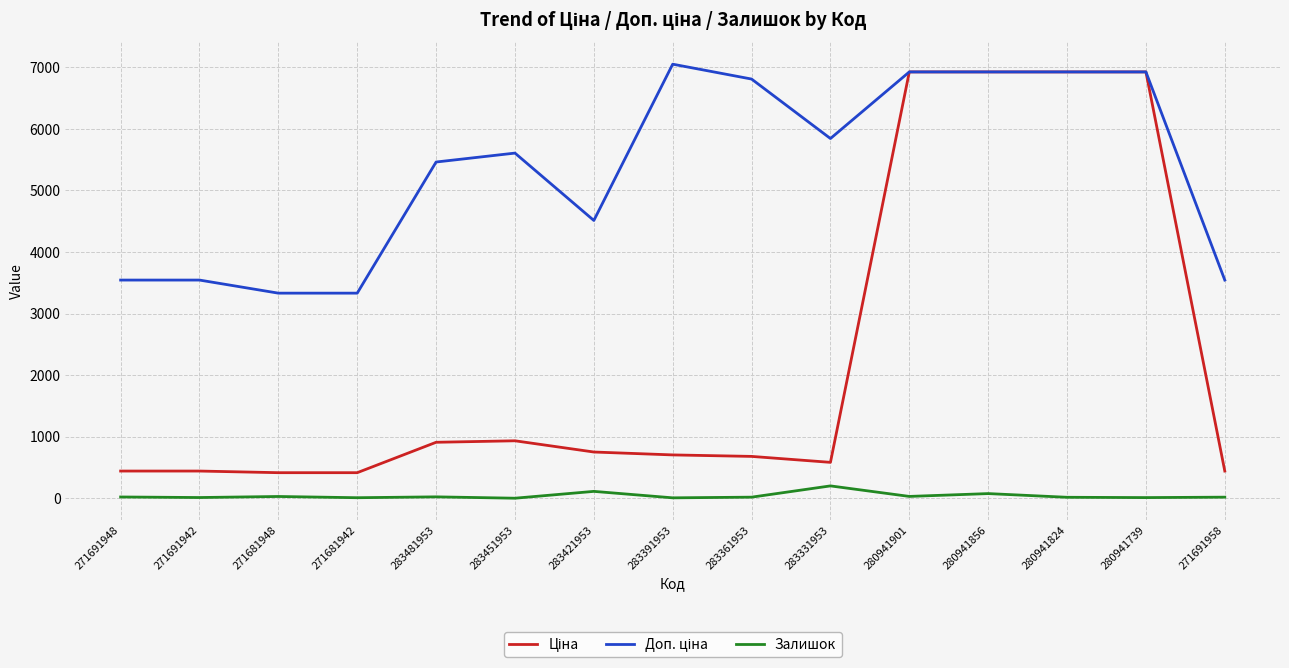

What is the total value across all series at 271691948?

4010.1